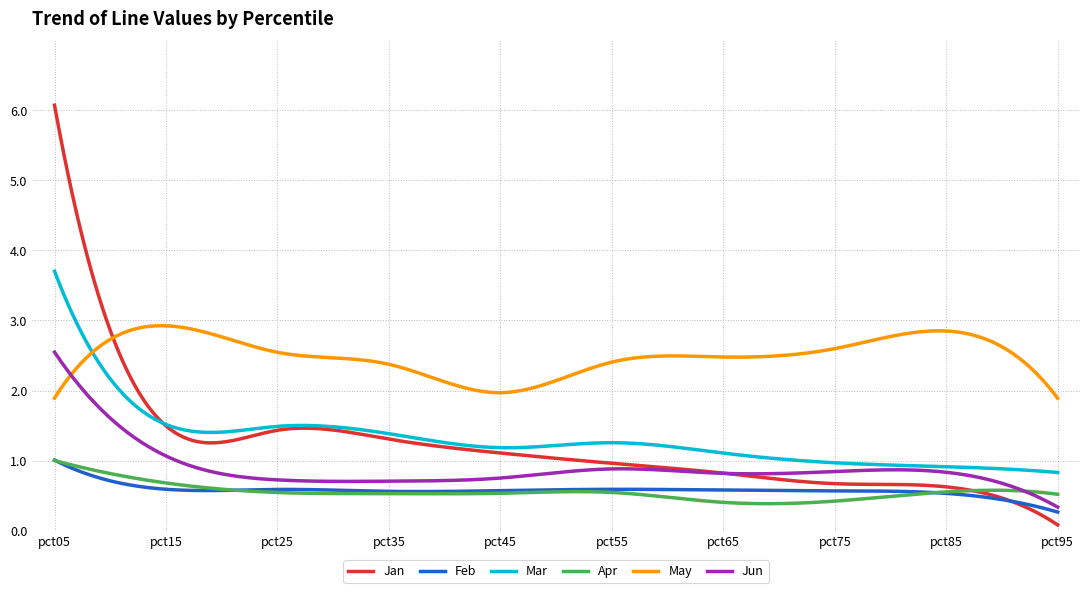

Which series has the largest range (max minus min)?

Jan